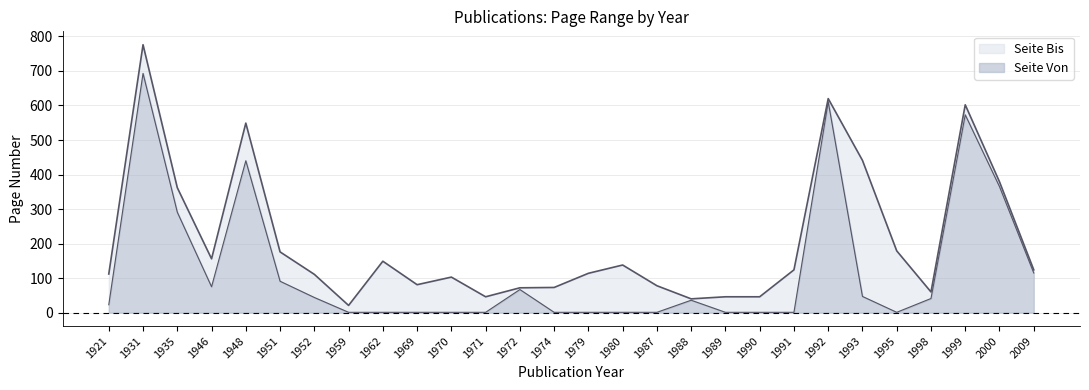

Reading left to right, list all the values displayed in this chart.

Seite Von: 1921=23	1931=693	1935=291	1946=75	1948=440	1951=91	1952=44	1959=1	1962=1	1969=1	1970=1	1971=1	1972=67	1974=1	1979=1	1980=1	1987=1	1988=36	1989=1	1990=1	1991=1	1992=611	1993=47	1995=1	1998=41	1999=573	2000=365	2009=115
Seite Bis: 1921=112	1931=776	1935=362	1946=156	1948=549	1951=176	1952=111	1959=21	1962=149	1969=81	1970=103	1971=46	1972=72	1974=73	1979=114	1980=138	1987=78	1988=40	1989=46	1990=46	1991=124	1992=620	1993=441	1995=179	1998=60	1999=602	2000=379	2009=124